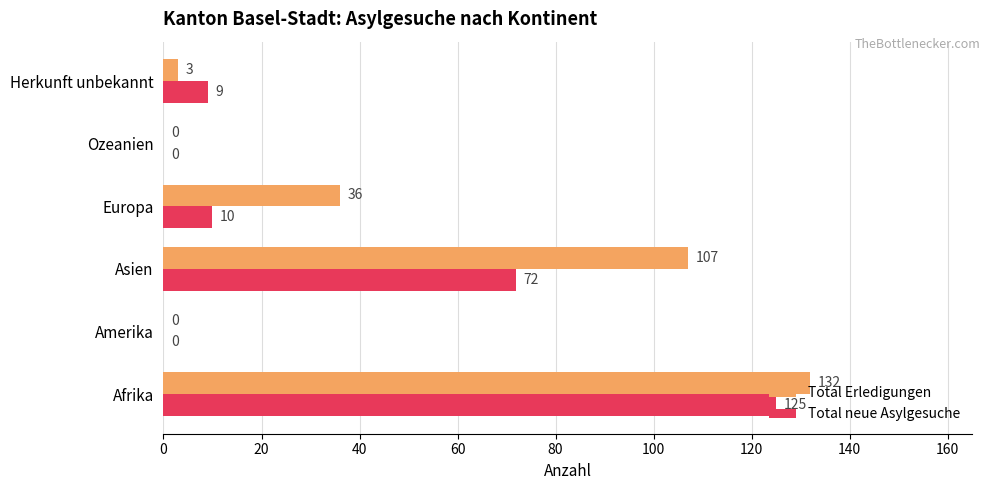

Which category has the highest value across all series?

Afrika